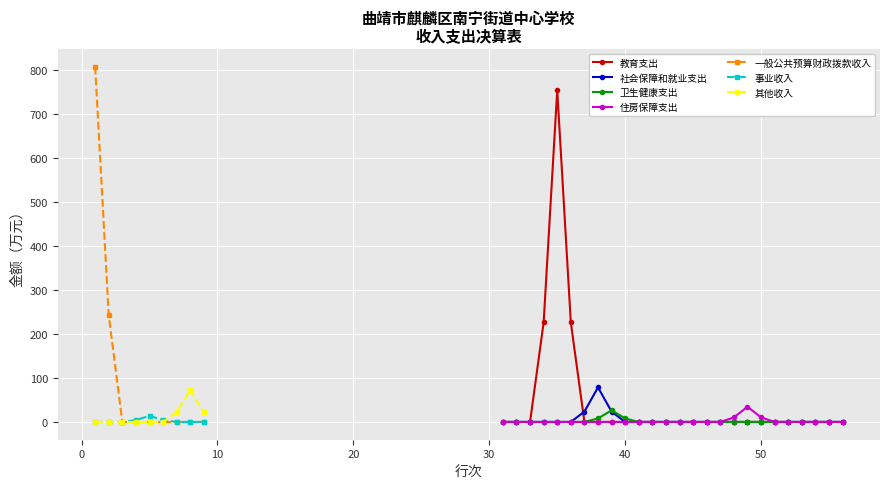

The value of 社会保障和就业支出 at 51 is 0.0. True or false?

True